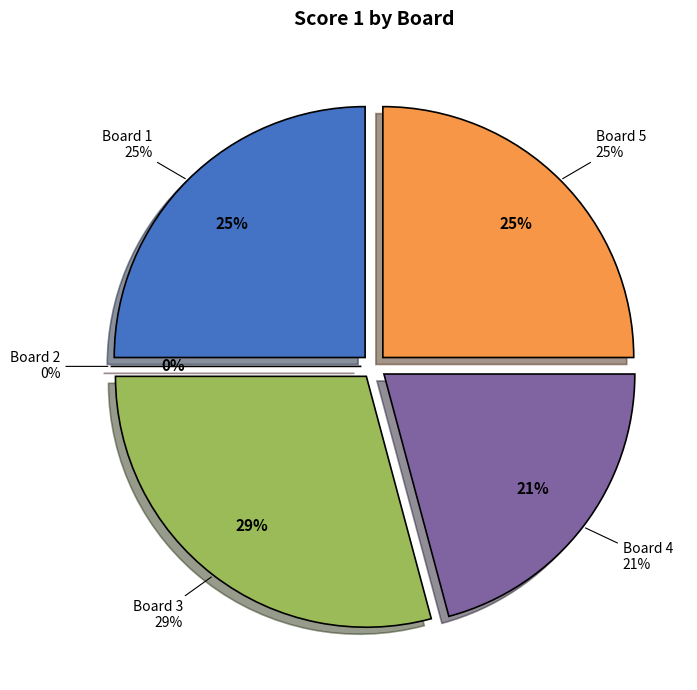

Is it true that Board 4 is 21% of the pie?

True